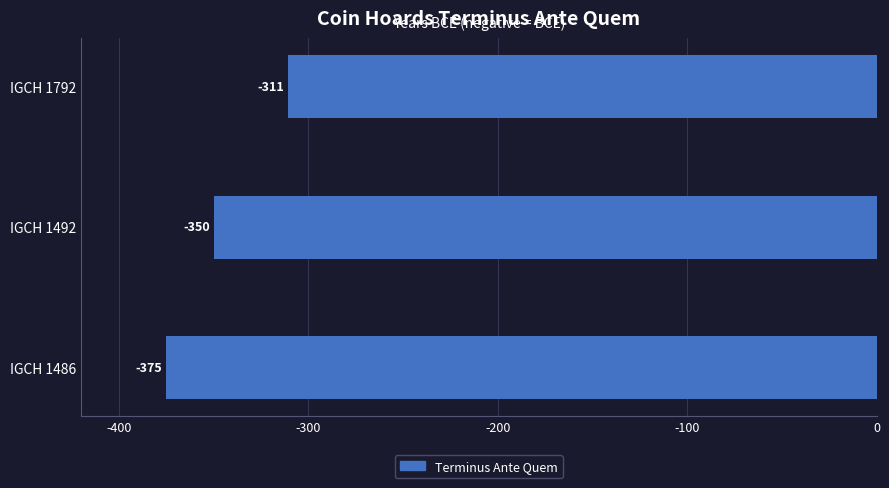

What is the greatest value displayed?

-311